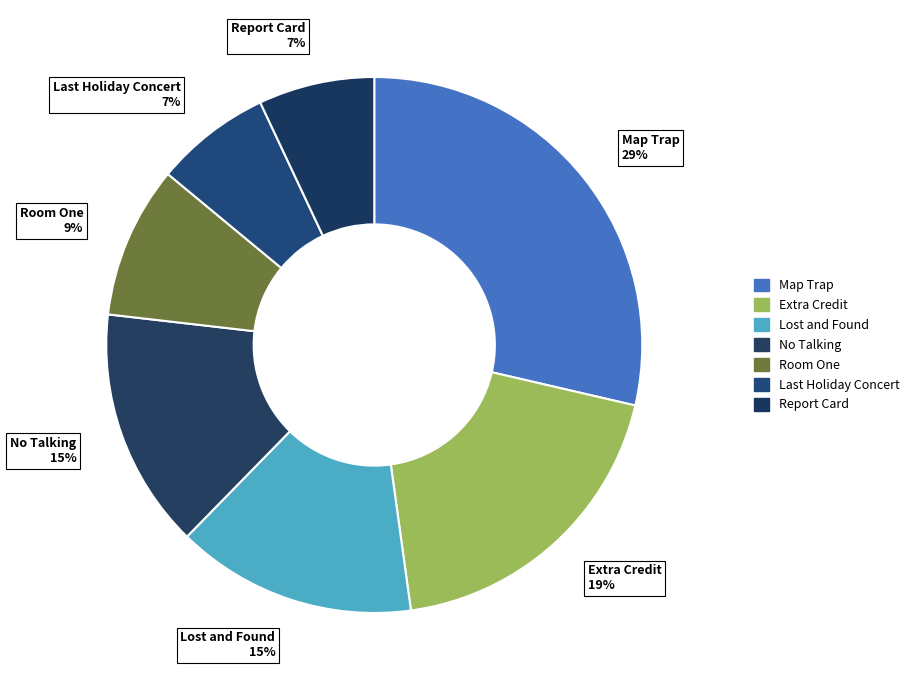

How many segments does this pie chart have?

7